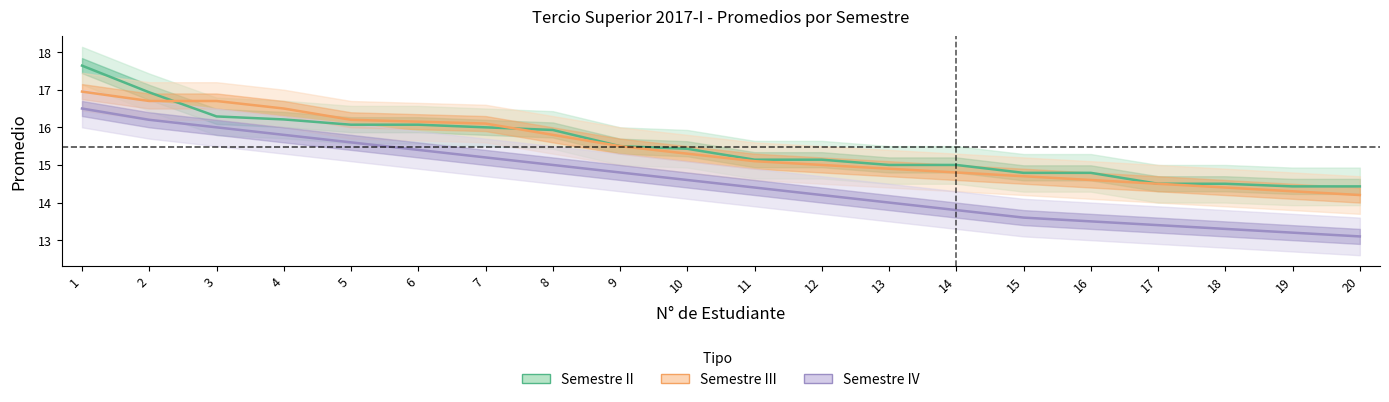

What is the sum of the Semestre III values at 7 and 9?

31.6